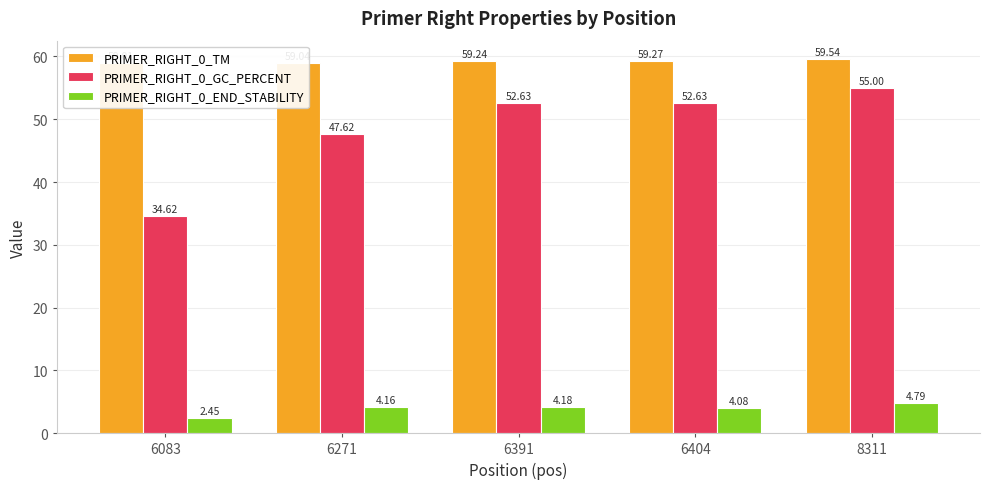

Which series has the widest spread of values?

PRIMER_RIGHT_0_GC_PERCENT